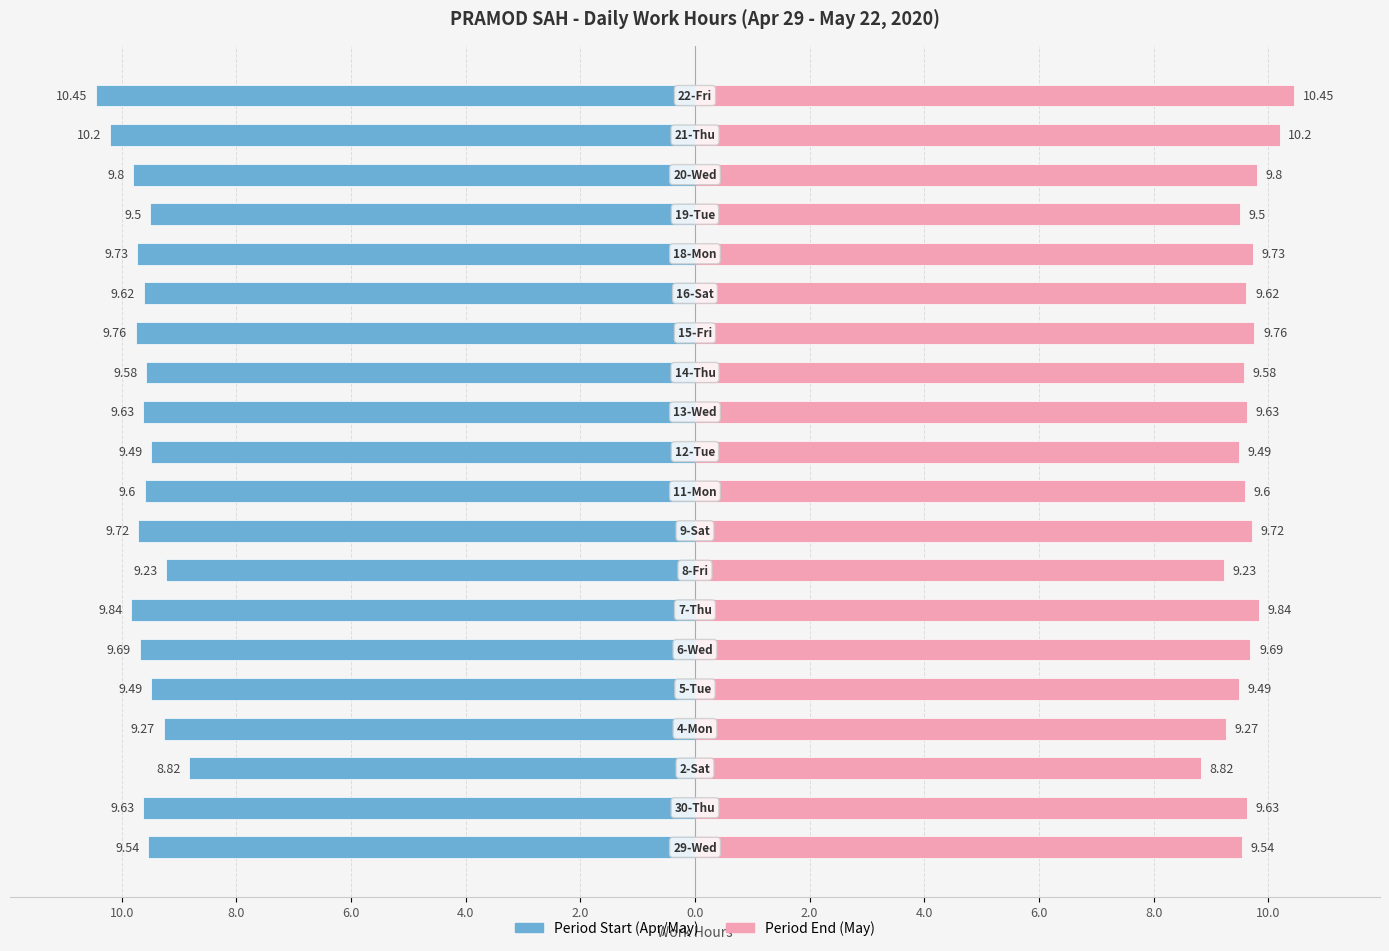

The value of Work Hours (right) at 10.0 is 5.6. True or false?

False